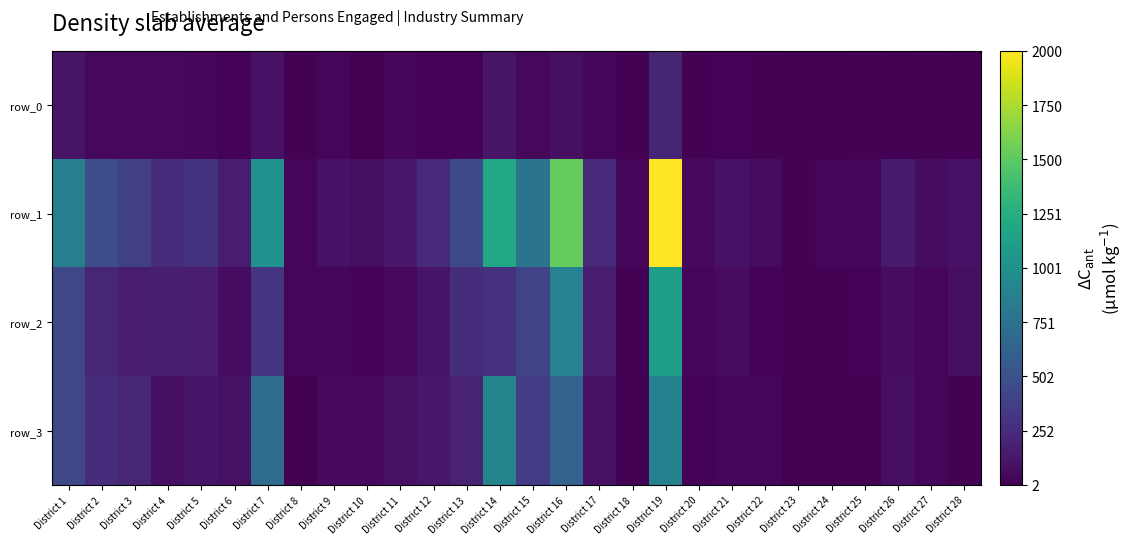

Reading left to right, transcribe all the data shown in this chart.

row_0: 104	47	44	43	30	19	99	14	40	8	26	20	24	104	47	87	37	13	205	17	18	10	2	6	11	8	15	7
row_1: 854	472	377	252	298	159	1015	40	97	80	139	245	459	1195	768	1528	243	29	2000	54	102	62	13	27	28	148	71	99
row_2: 424	213	158	167	154	68	306	27	41	24	45	115	263	284	415	885	154	14	1115	32	61	21	8	13	19	70	40	86
row_3: 430	257	219	85	115	91	709	13	56	56	94	130	196	903	353	629	89	15	883	22	29	34	5	14	9	78	31	13